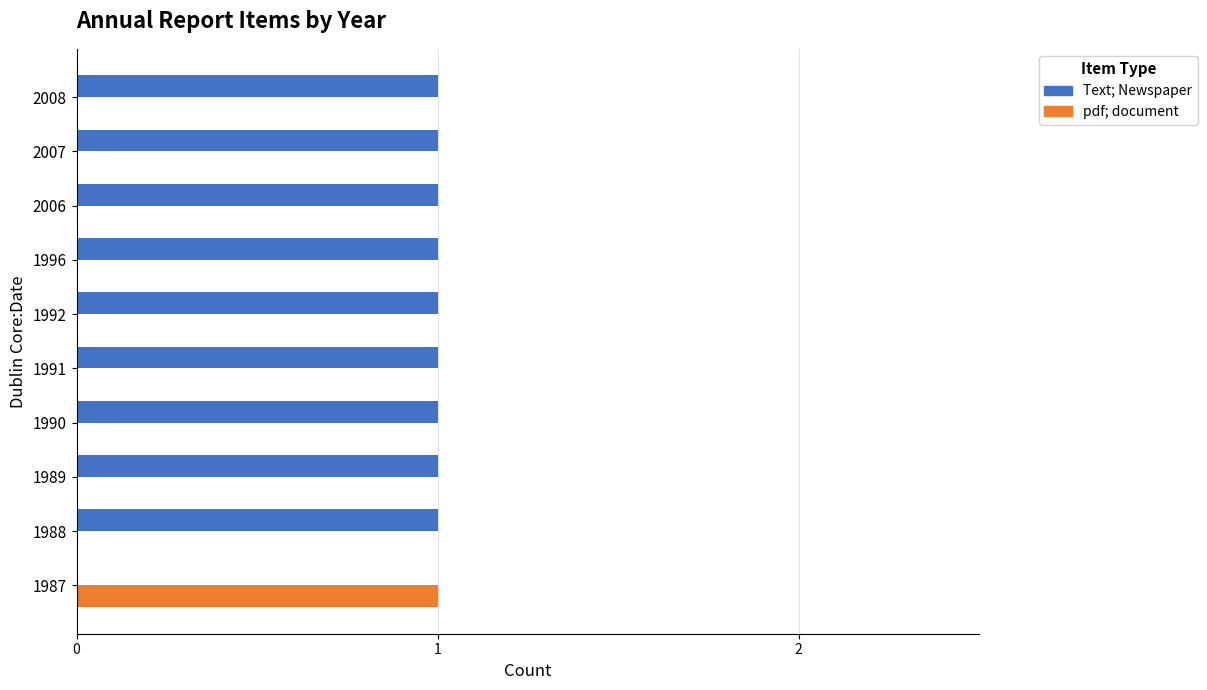

True or false: pdf; document has a value of 1 at 1990.

False